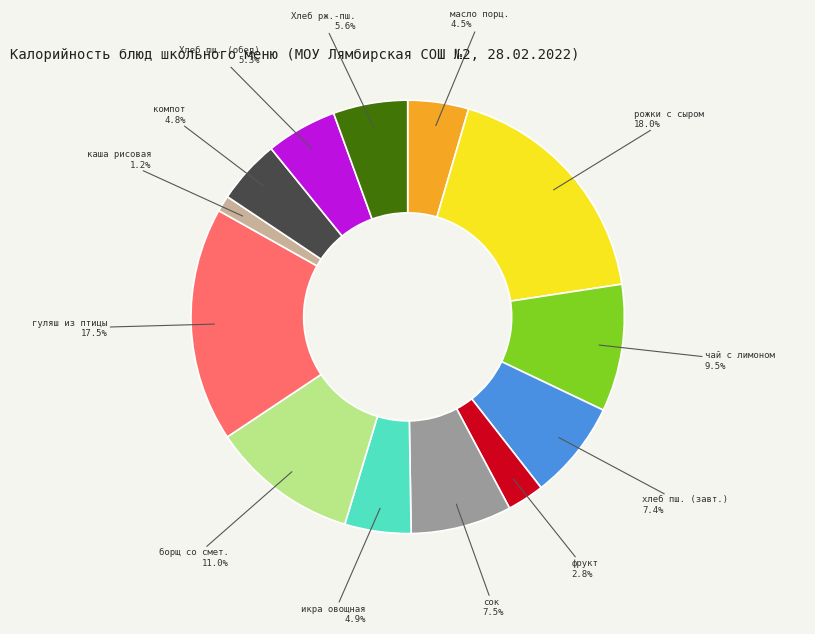

How much of the chart is everything except каша рисовая?

98.8%